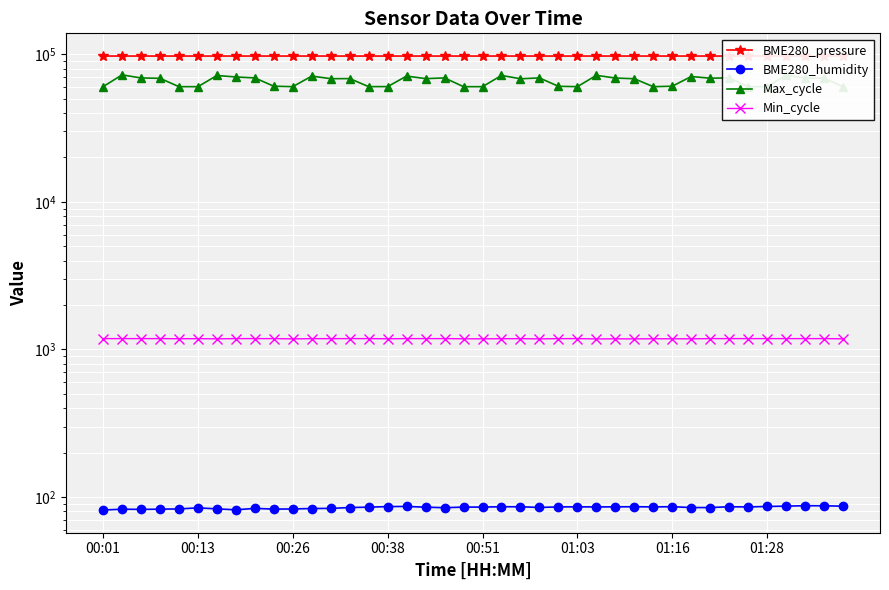

What is the average value of the BME280_pressure series?

97368.4